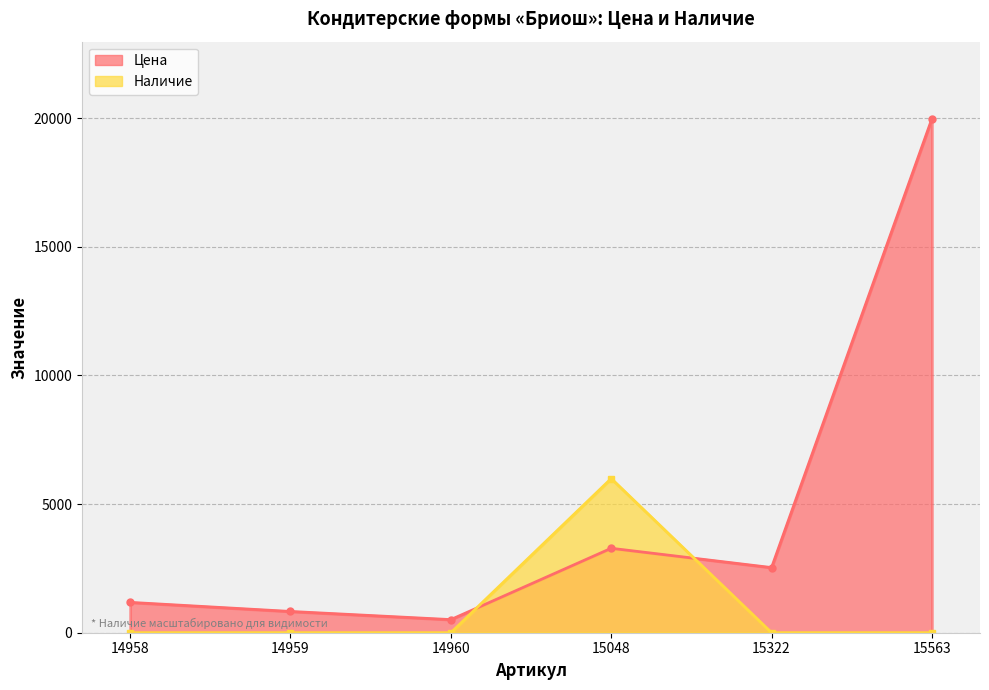

What is the total value across all series at 15322?

2532.0